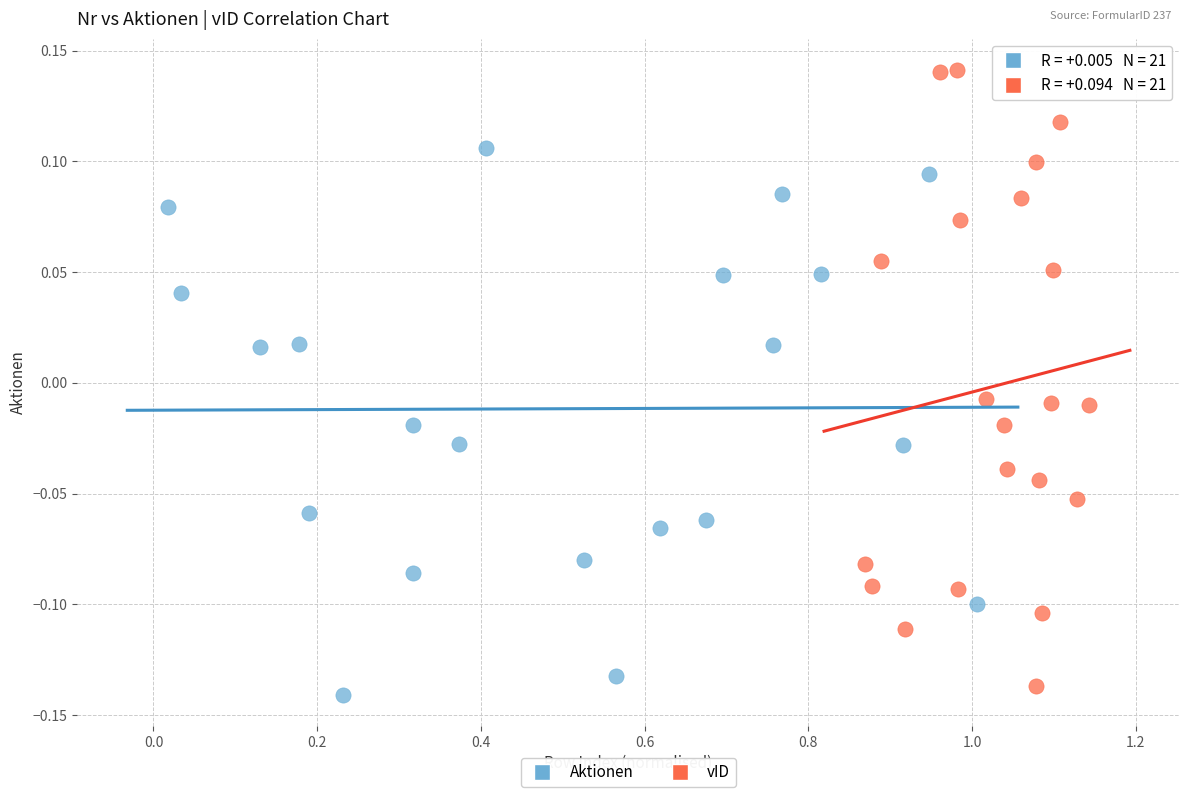

Which series contains the highest Y value?

vID